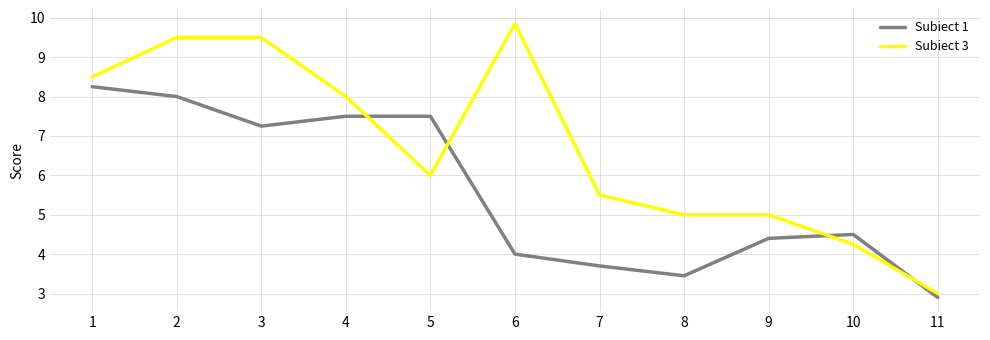

True or false: Subiect 3 has more than 0 interior local peaks.

True